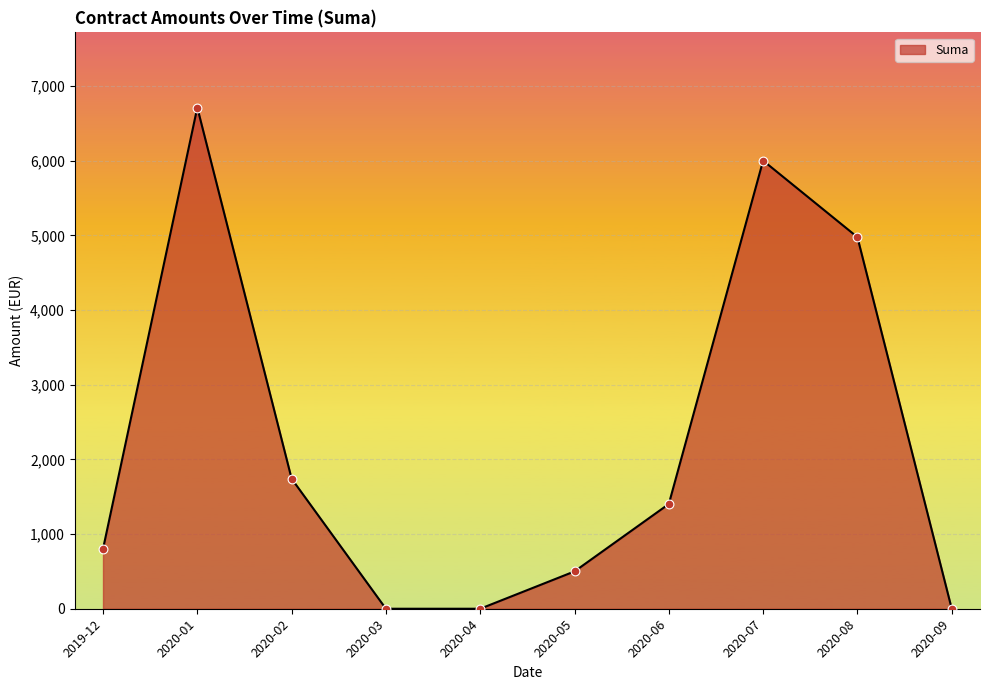

What is the change in value from 2020-01 to 2020-02?

-4969.6